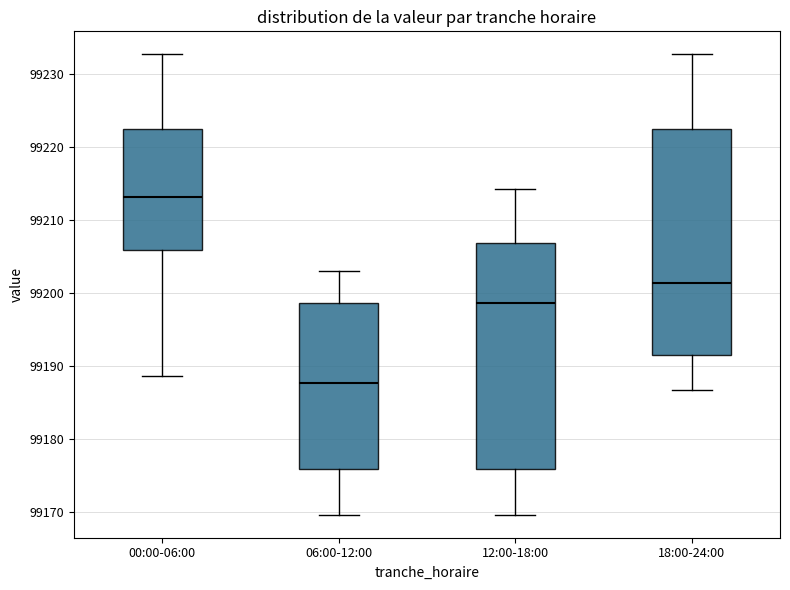

Reading left to right, transcribe this box plot: for each box, give where its median line is, the range the box spans, and where its two whiskers end, as read against the y-axis. The values are not printed on the chart, so give them approximately, as read against the axis.

00:00-06:00: median 99213, box 99206 to 99222, whiskers 99189 to 99233
06:00-12:00: median 99188, box 99176 to 99199, whiskers 99170 to 99203
12:00-18:00: median 99199, box 99176 to 99207, whiskers 99170 to 99214
18:00-24:00: median 99201, box 99192 to 99222, whiskers 99187 to 99233